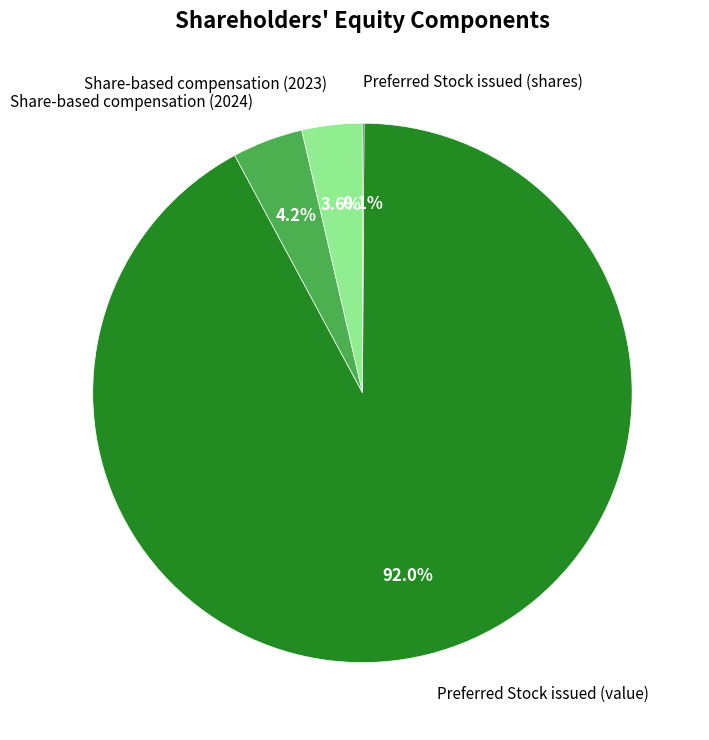

Which has a higher value, Share-based compensation (2024) or Preferred Stock issued (value)?

Preferred Stock issued (value)